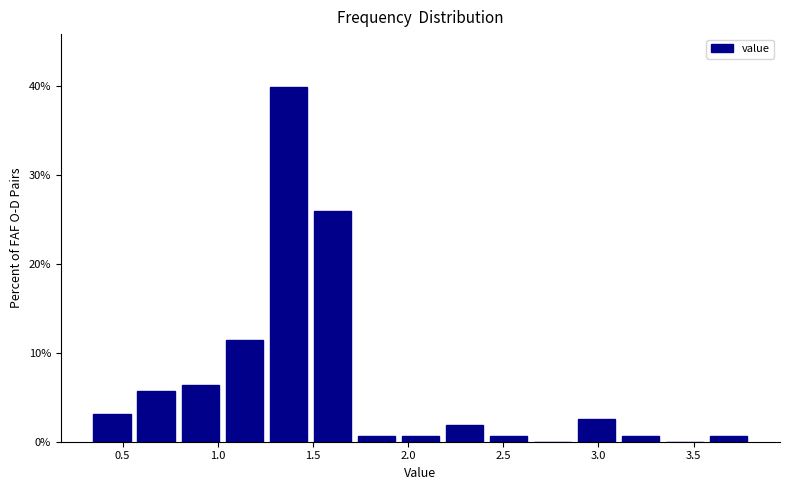

Reading left to right, list every bar in this chart as the range it spans on the x-axis followed by its height. Neither the bar edges nor the heights are printed on the chart, so give them approximately, as read against the axes.

0.35 to 0.55: 3
0.55 to 0.80: 6
0.80 to 1.00: 6
1.00 to 1.25: 11
1.25 to 1.50: 40
1.50 to 1.70: 26
1.70 to 1.95: under 1
1.95 to 2.20: under 1
2.20 to 2.40: 2
2.40 to 2.65: under 1
2.65 to 2.85: 0
2.85 to 3.10: 3
3.10 to 3.35: under 1
3.35 to 3.55: 0
3.55 to 3.80: under 1